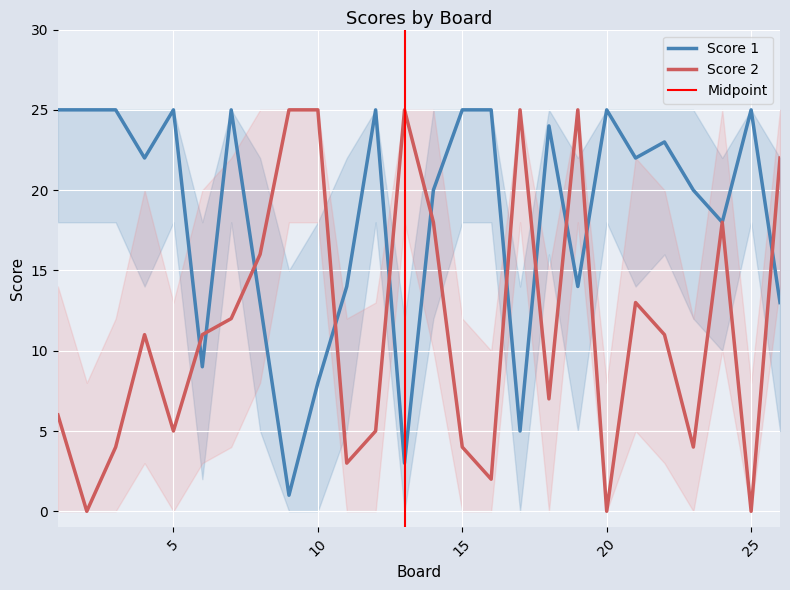

What is the average value of the Score 1 series?

18